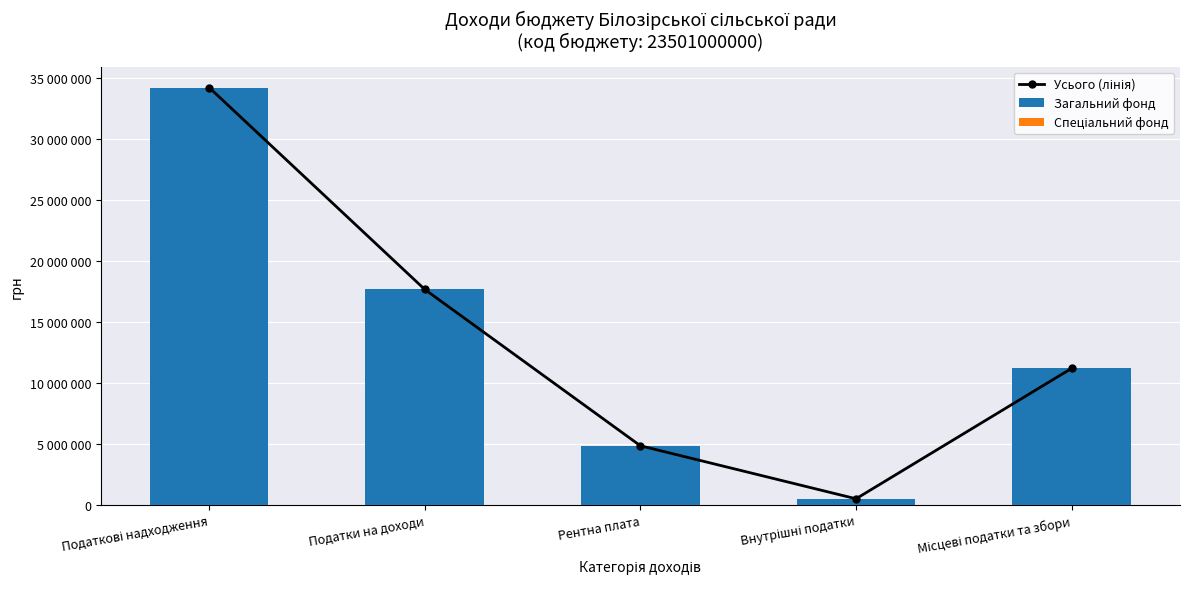

How many distinct data groups are displayed?

3